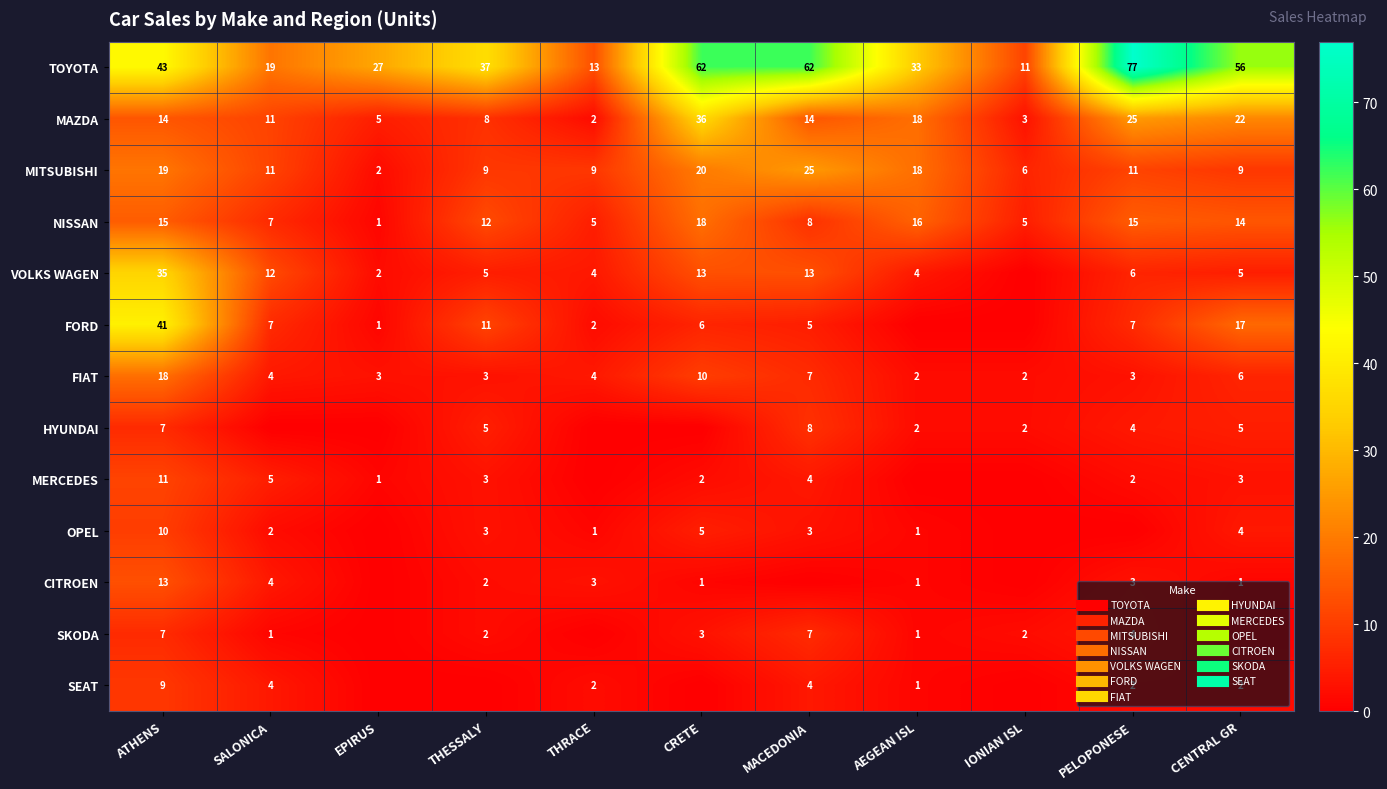

How many positive values does the SEAT series have?

7